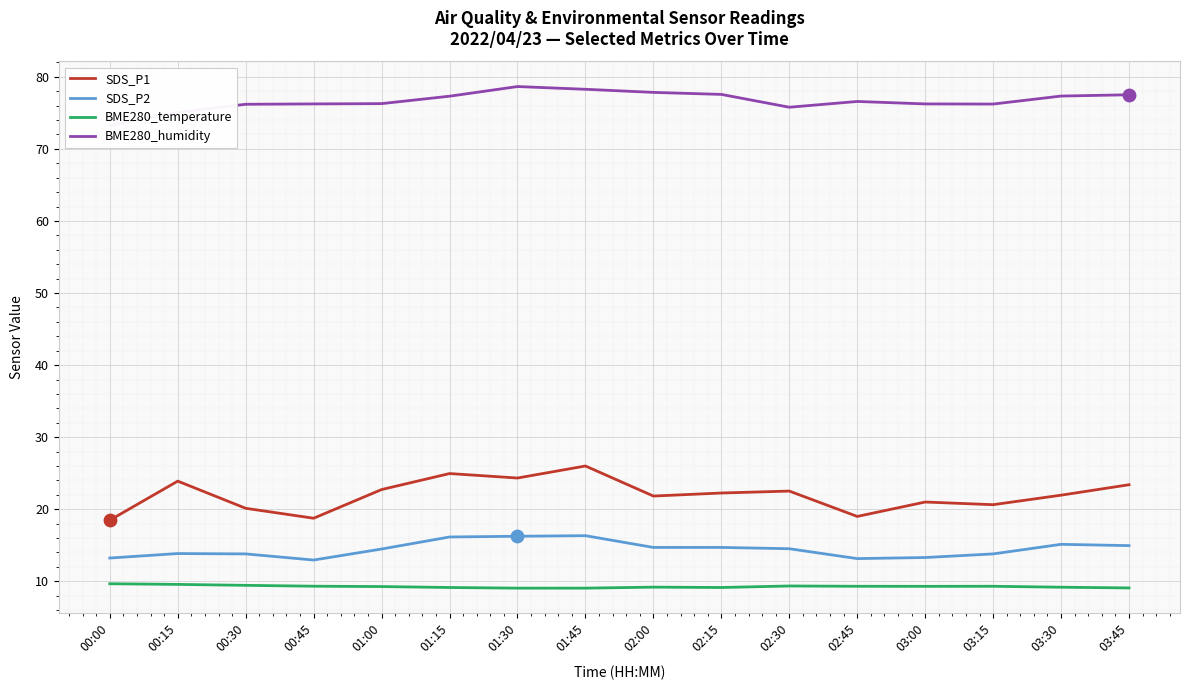

Which series has the largest total across all categories?

BME280_humidity